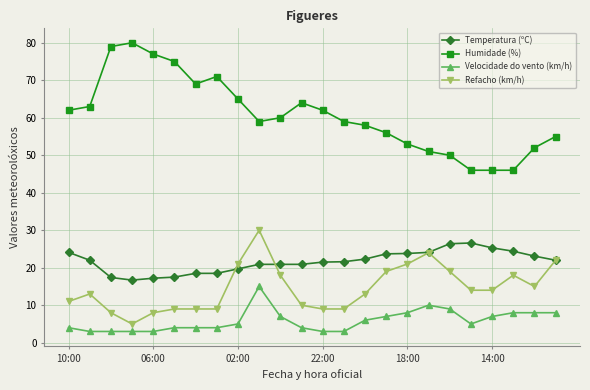

List the series in order of their peak value, highest first.

Humidade (%), Refacho (km/h), Temperatura (ºC), Velocidade do vento (km/h)